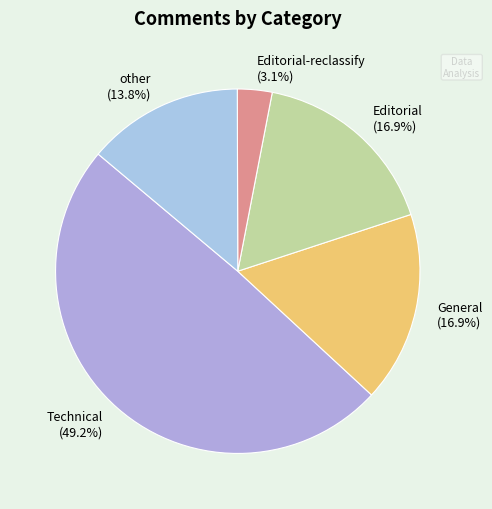

Combined, do Technical and General account for over 50%?

Yes